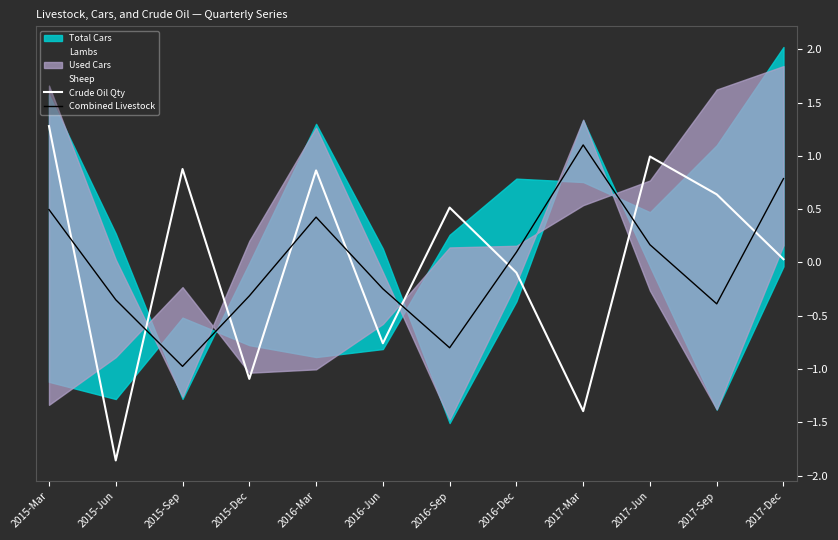

Rank the categories by Crude Oil Qty value from lowest to highest.

2015-Jun, 2017-Mar, 2015-Dec, 2016-Jun, 2016-Dec, 2017-Dec, 2016-Sep, 2017-Sep, 2016-Mar, 2015-Sep, 2017-Jun, 2015-Mar